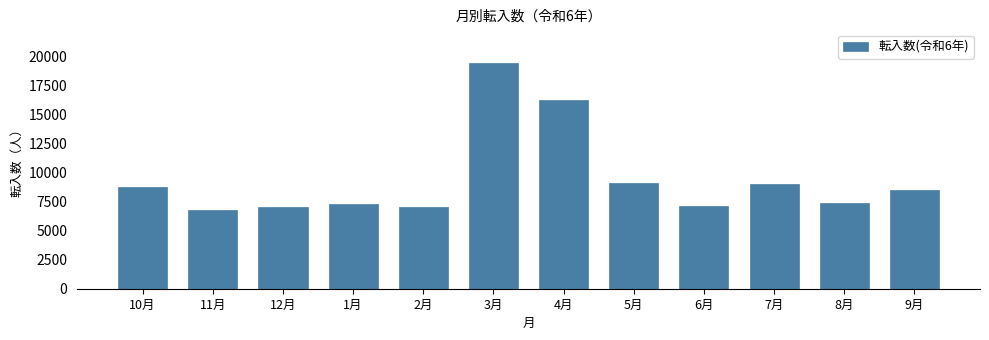

What is the difference between the maximum and minimum values?

12646